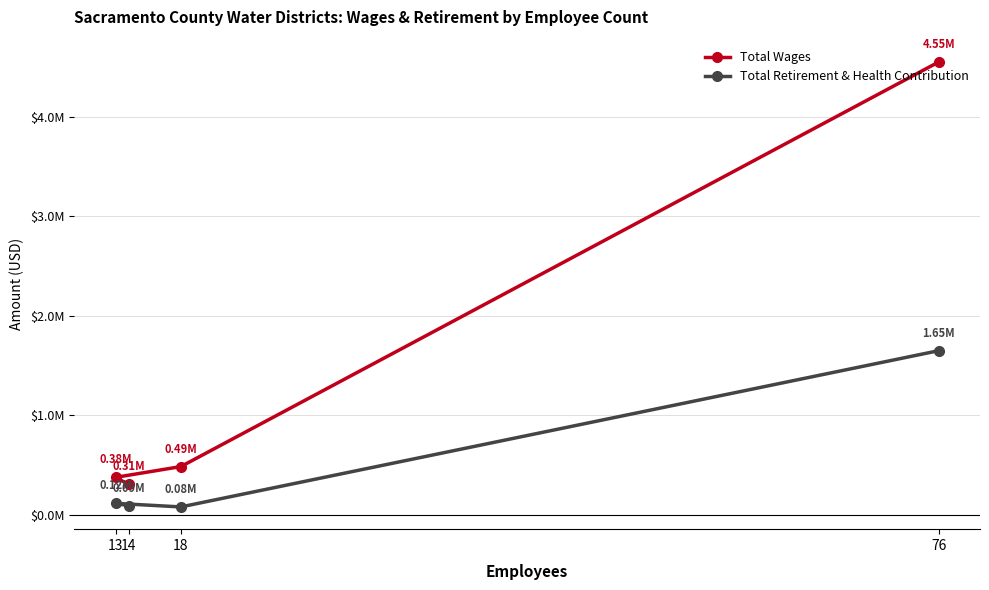

Reading left to right, transcribe all the data shown in this chart.

Total Wages: 76=4550056	18=485132	13=376880	14=306904
Total Retirement & Health Contribution: 76=1649664	18=79977	13=115600	14=92339